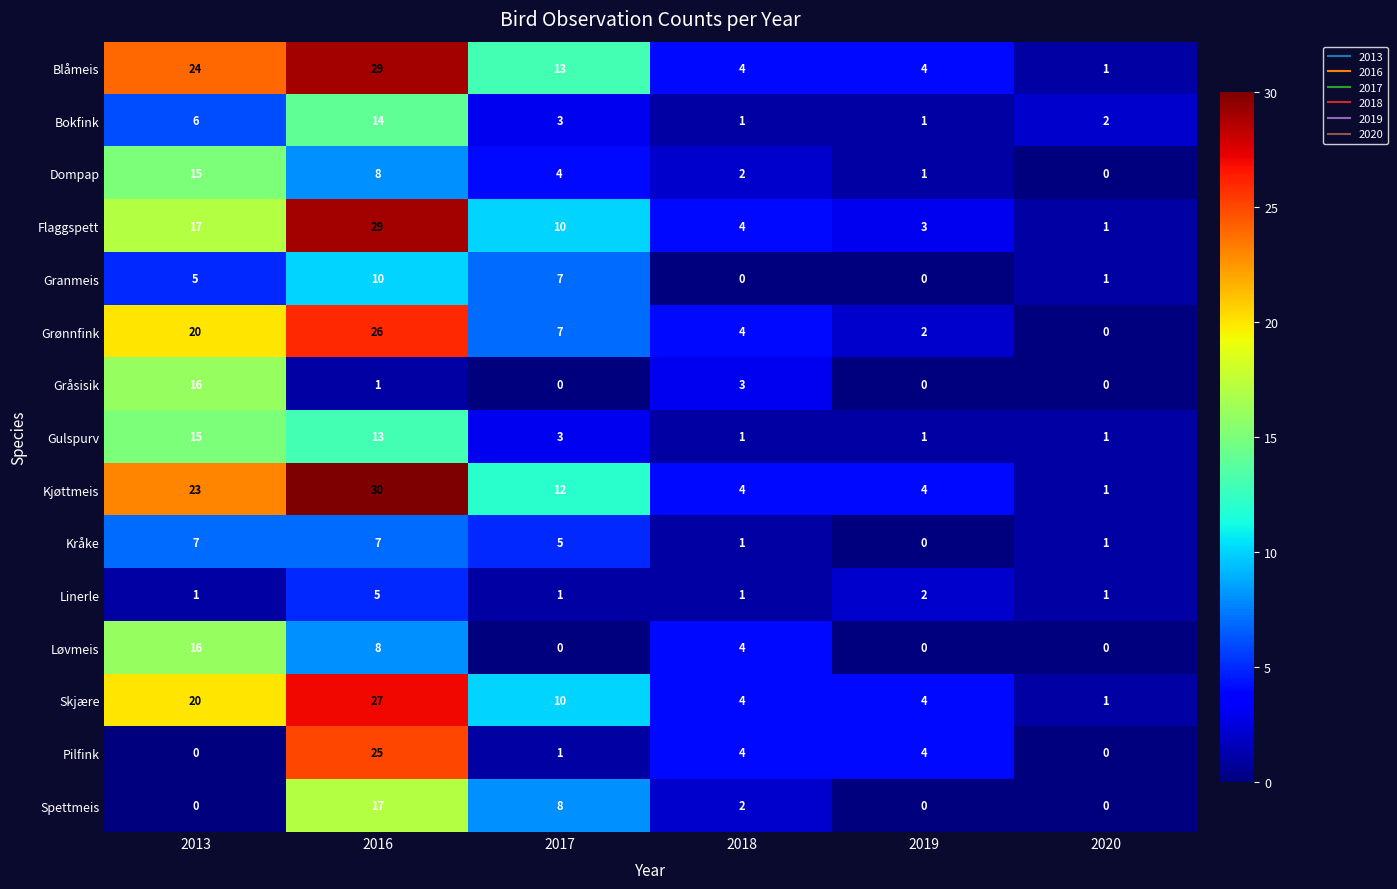

What is the sum of all Pilfink values?

34